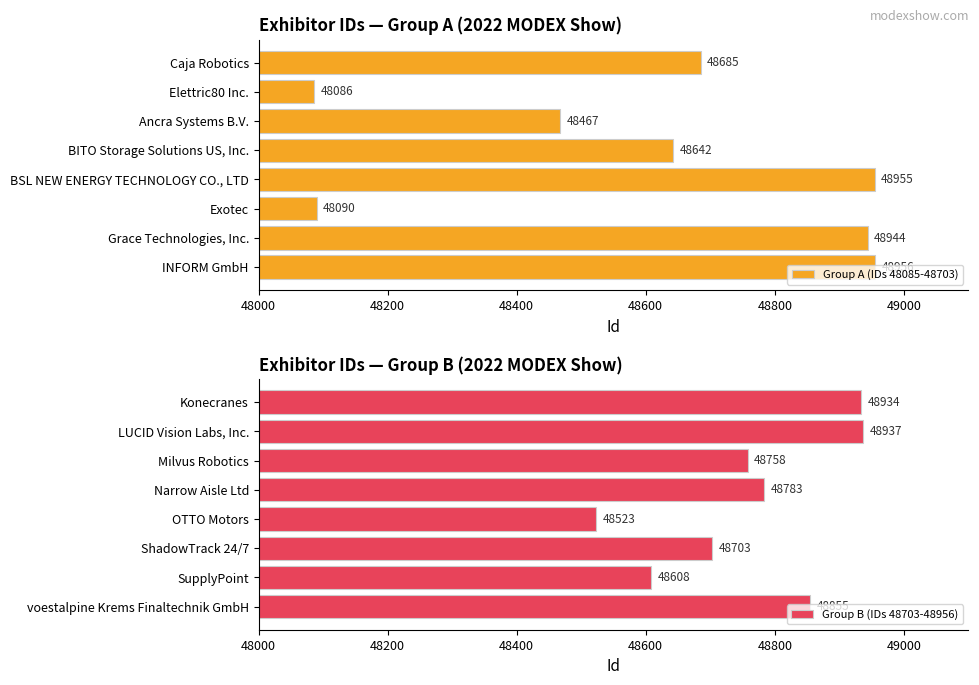

What is the highest value of the Group A (IDs 48085-48703) series?

48956